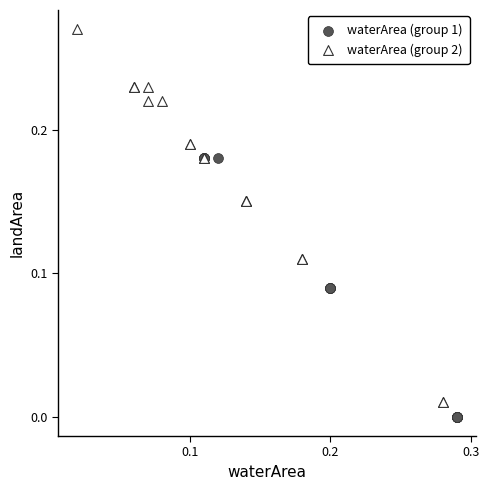

Which series contains the highest Y value?

waterArea (group 2)